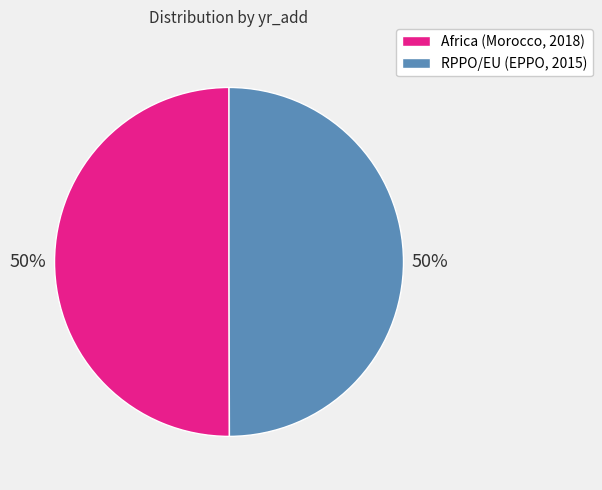

Approximately how many times larger is the value at RPPO/EU (EPPO, 2015) compared to Africa (Morocco, 2018)?

1.0